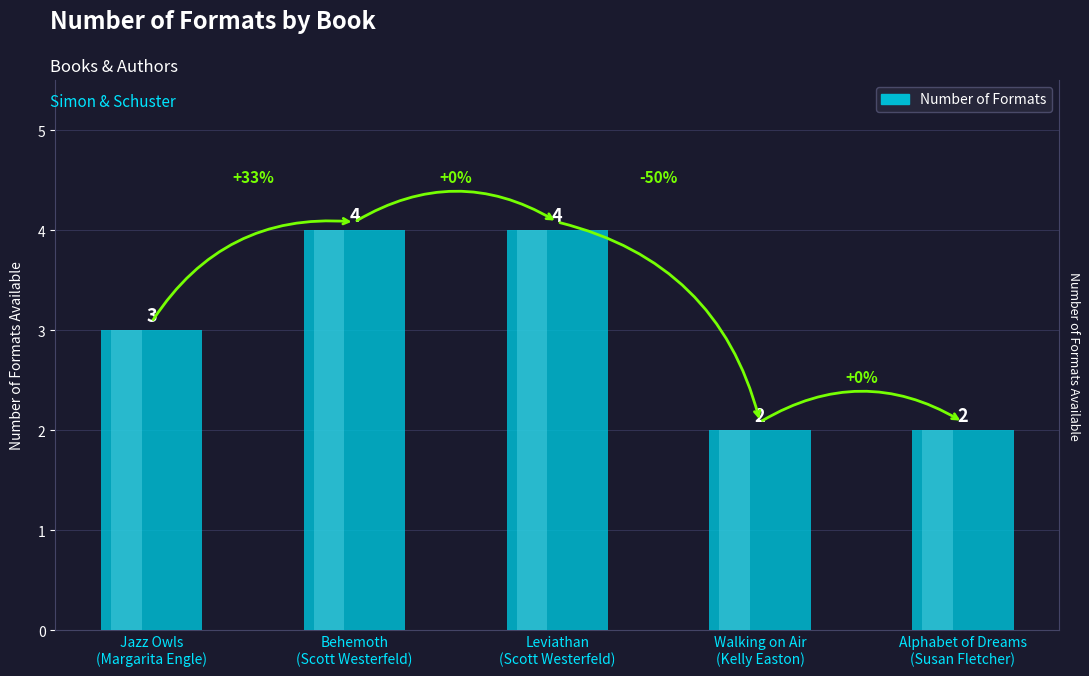

Where is the data nearest to the value 3?

Jazz Owls
(Margarita Engle)